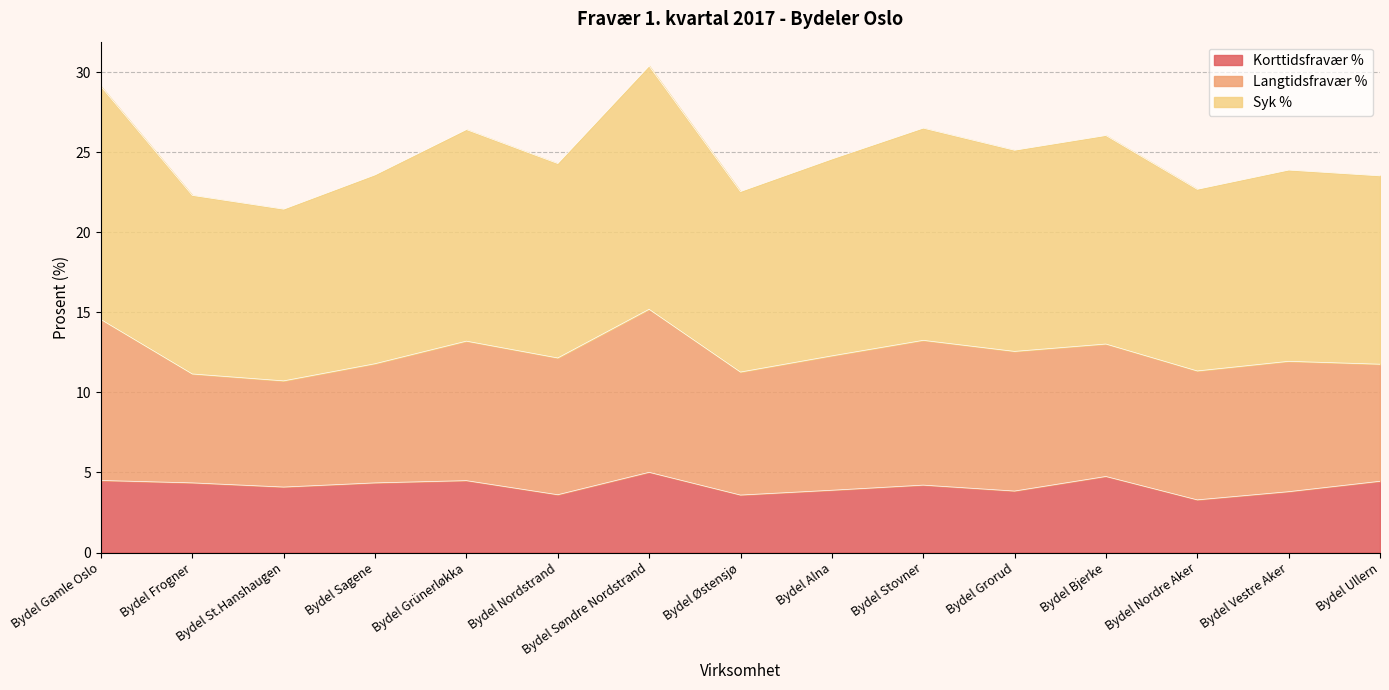

What is the difference between the second highest and second lowest values in the Syk % series?

6.8